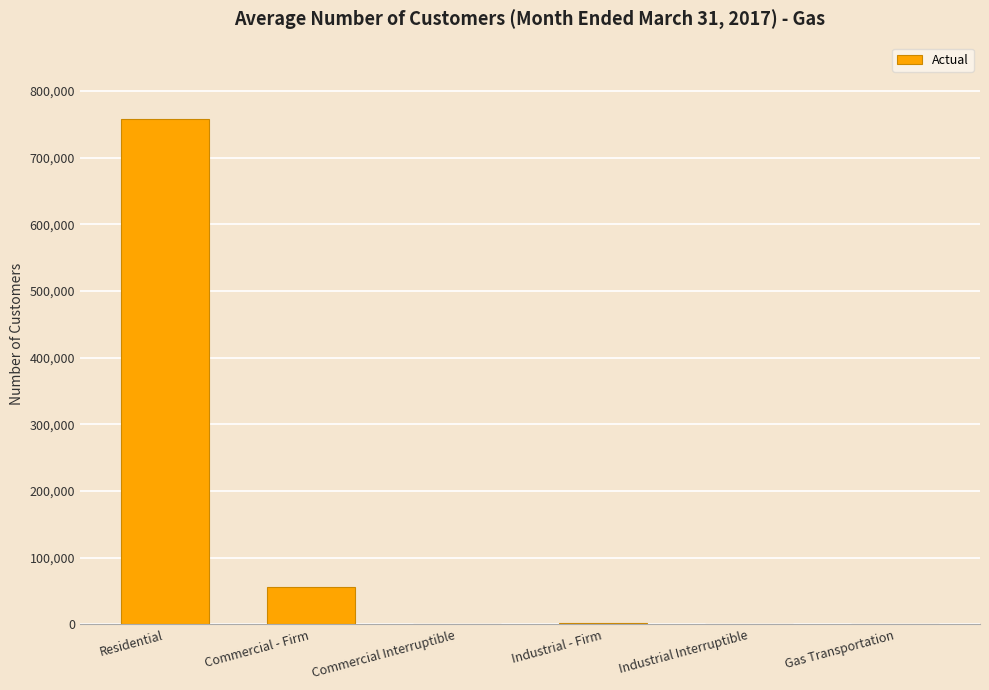

What is the sum of all values?

817154